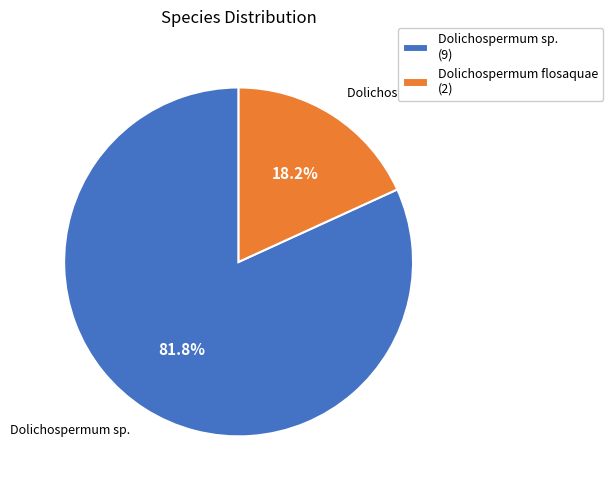

Which has a higher value, Dolichospermum sp. (9) or Dolichospermum flosaquae (2)?

Dolichospermum sp. (9)